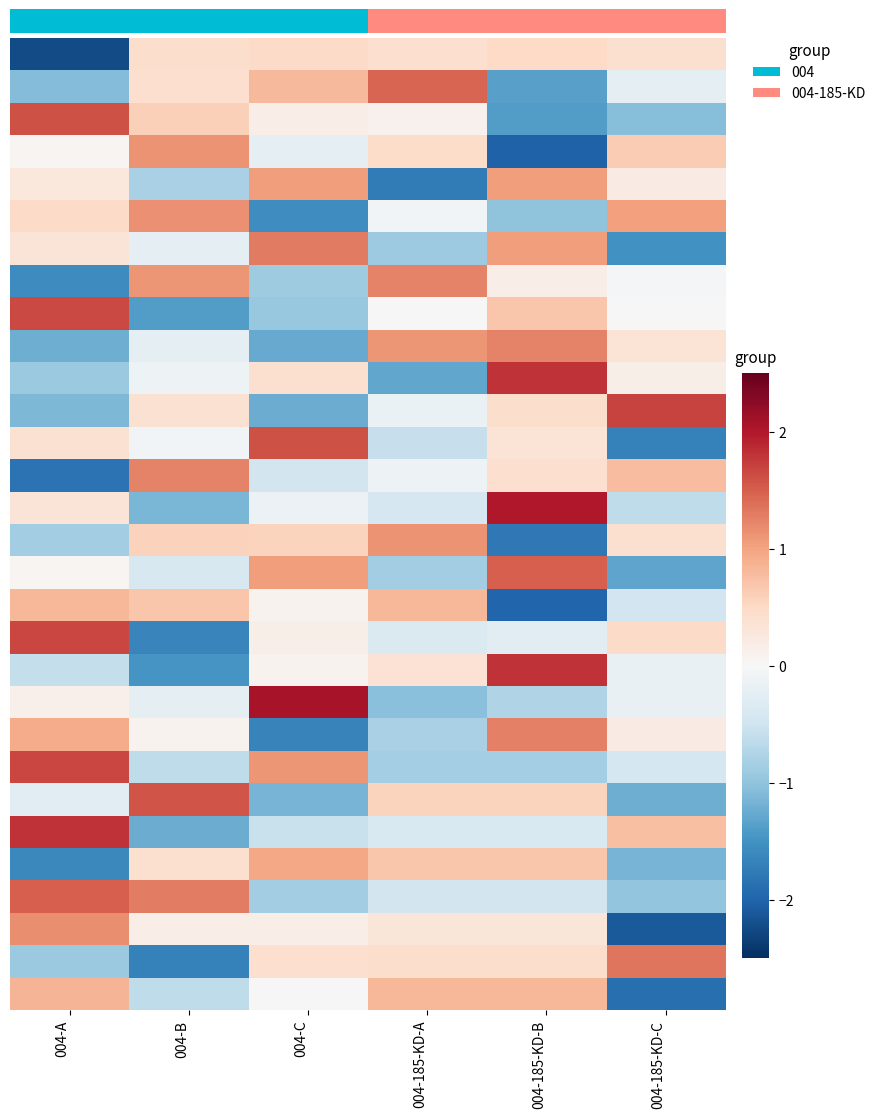

Between 004-185-KD-A and 004-A, which is larger?

004-185-KD-A